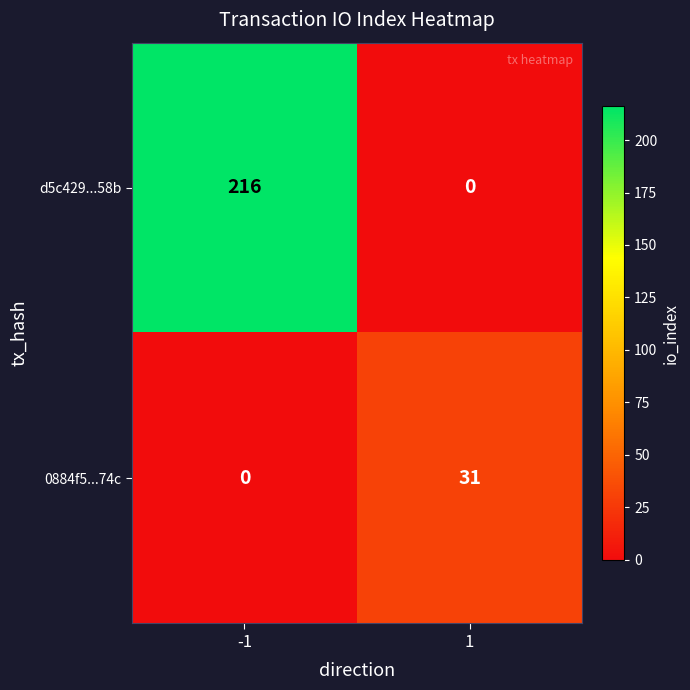

Reading left to right, extract all data points from this chart.

d5c429...58b: 216	0
0884f5...74c: 0	31